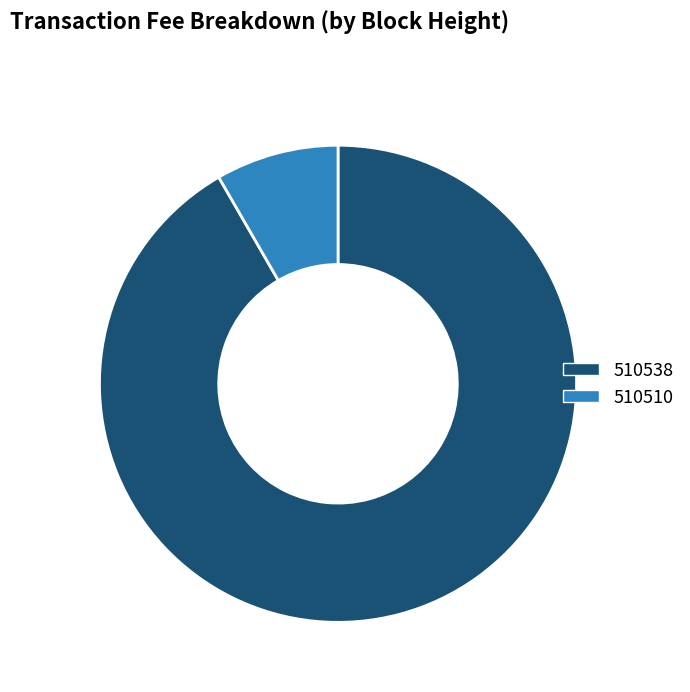

Do 510538 and 510510 together represent more than half of the pie?

Yes